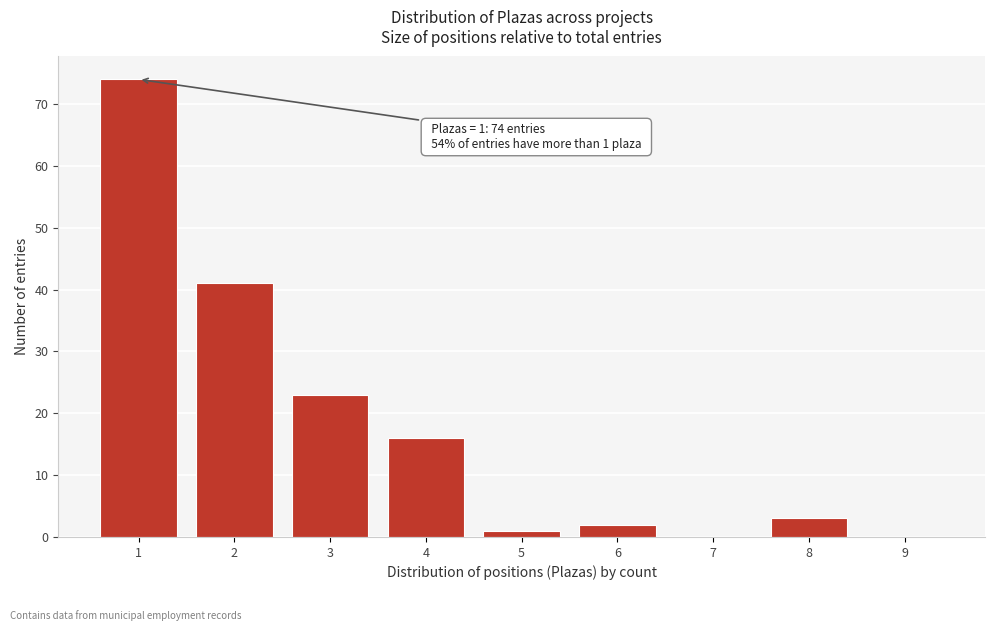

Over which range of the x-axis is the bar tallest?

0.5 to 1.5